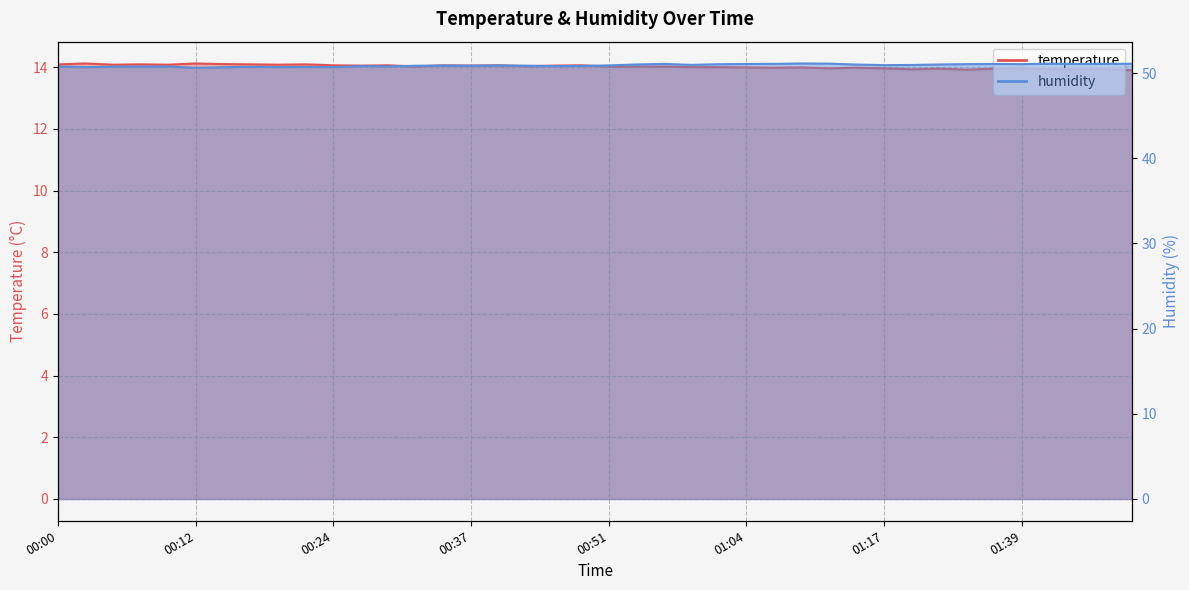

What is the difference between the highest and lowest values at 00:07?

36.7